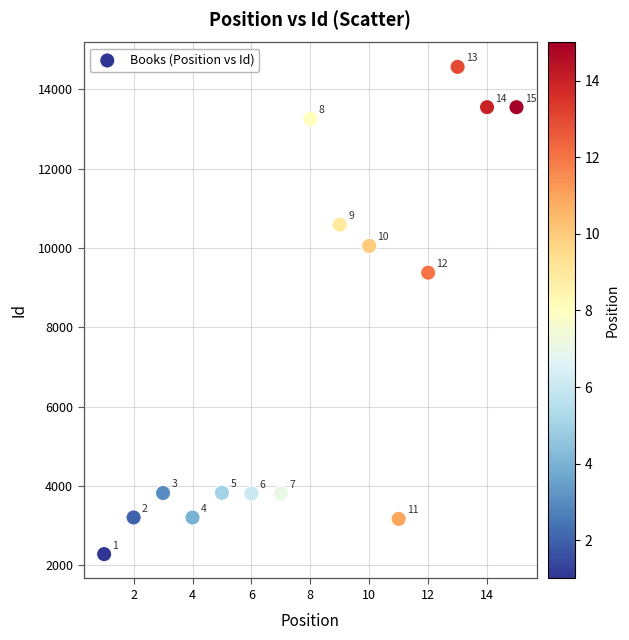

What is the range of X values (max minus min)?

14